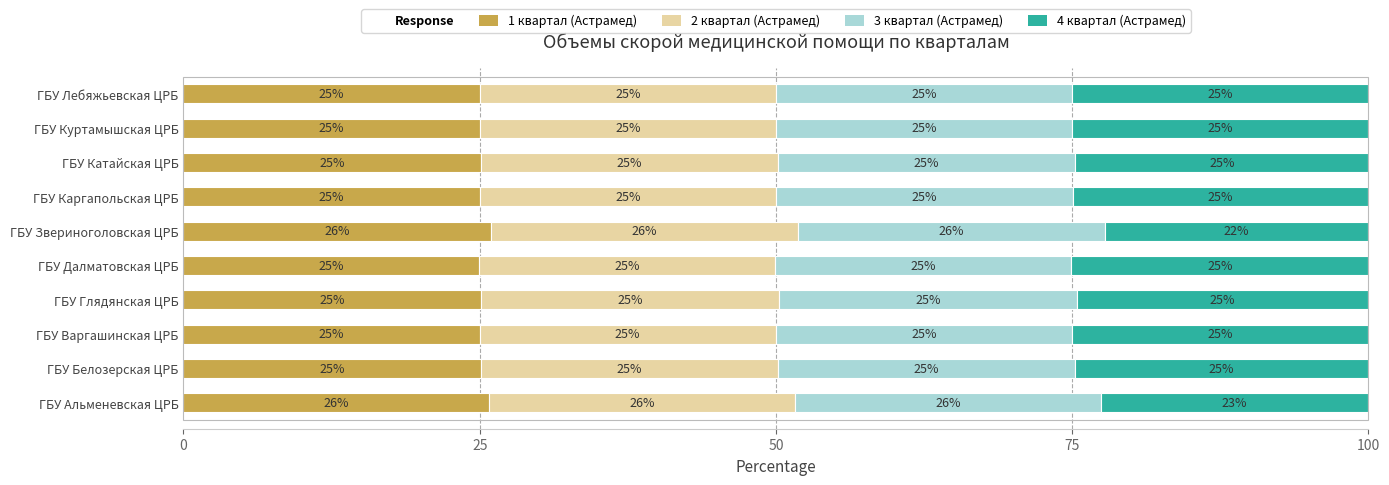

What is the approximate value of 1 квартал (Астрамед) at ГБУ Катайская ЦРБ?

25.1